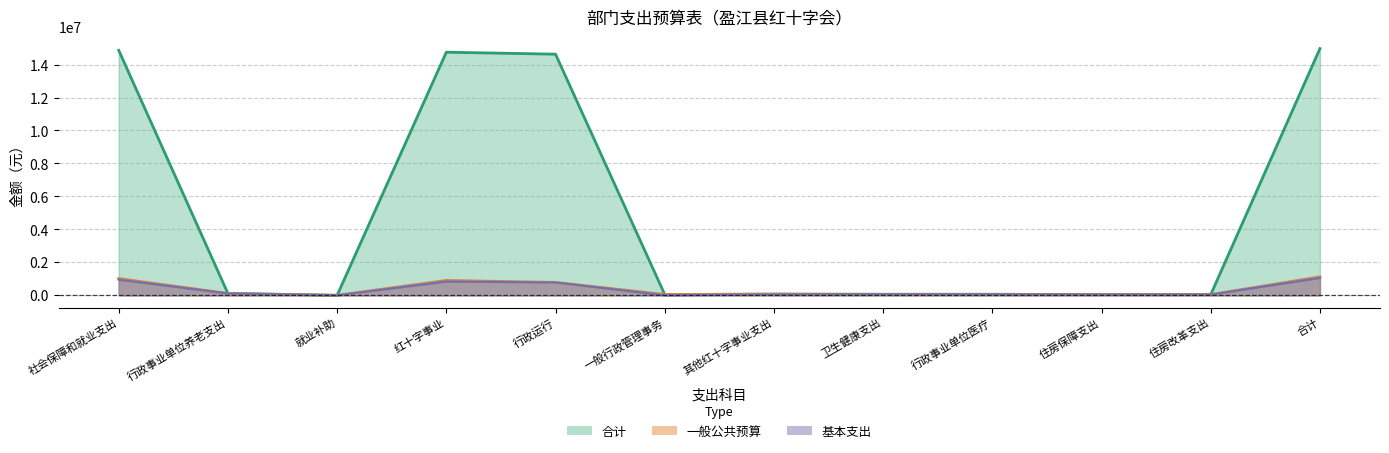

How many distinct data groups are displayed?

3